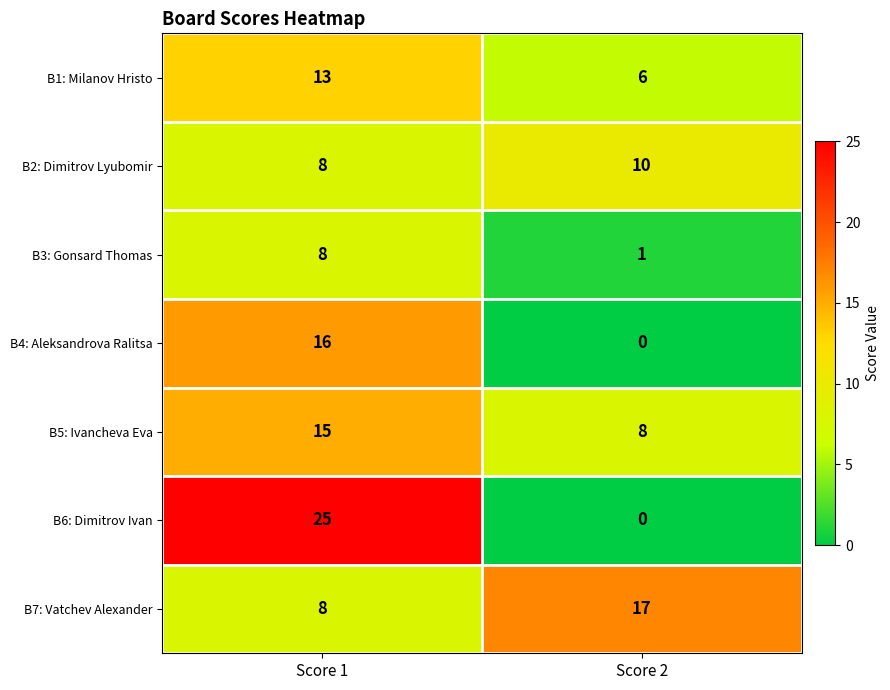

What is the total value across all series at Score 2?

42